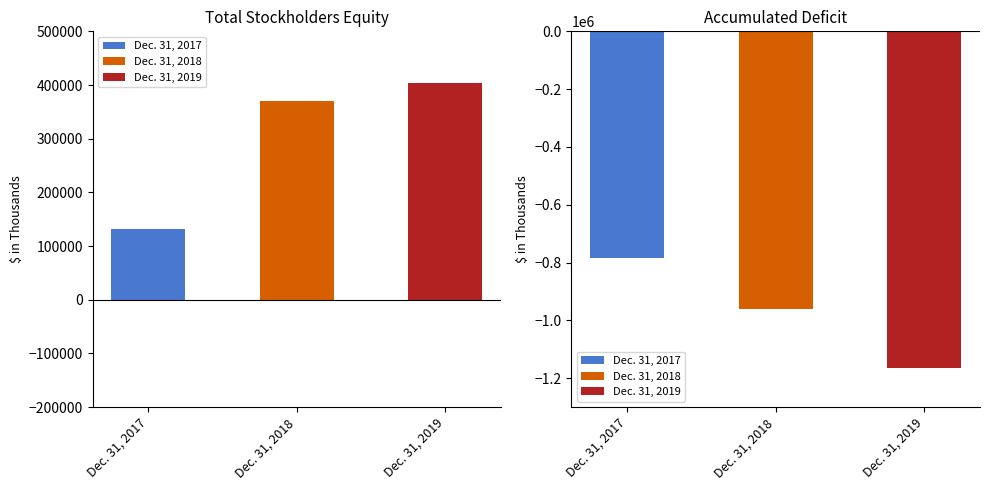

Between Dec. 31, 2018 and Dec. 31, 2019, which series saw the biggest shift?

Accumulated Deficit